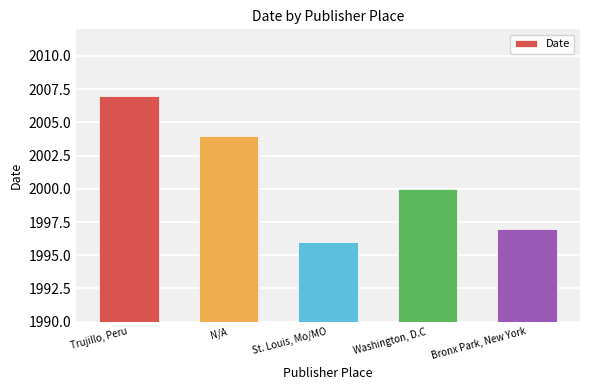

Reading left to right, transcribe all the data shown in this chart.

2007	2004	1996	2000	1997